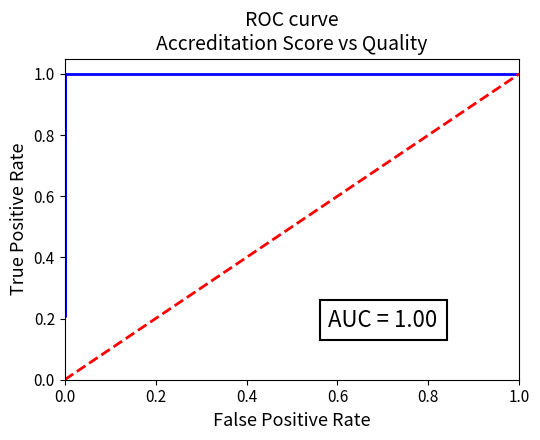

What is the change in value from 0.0 to 0.2?

+1